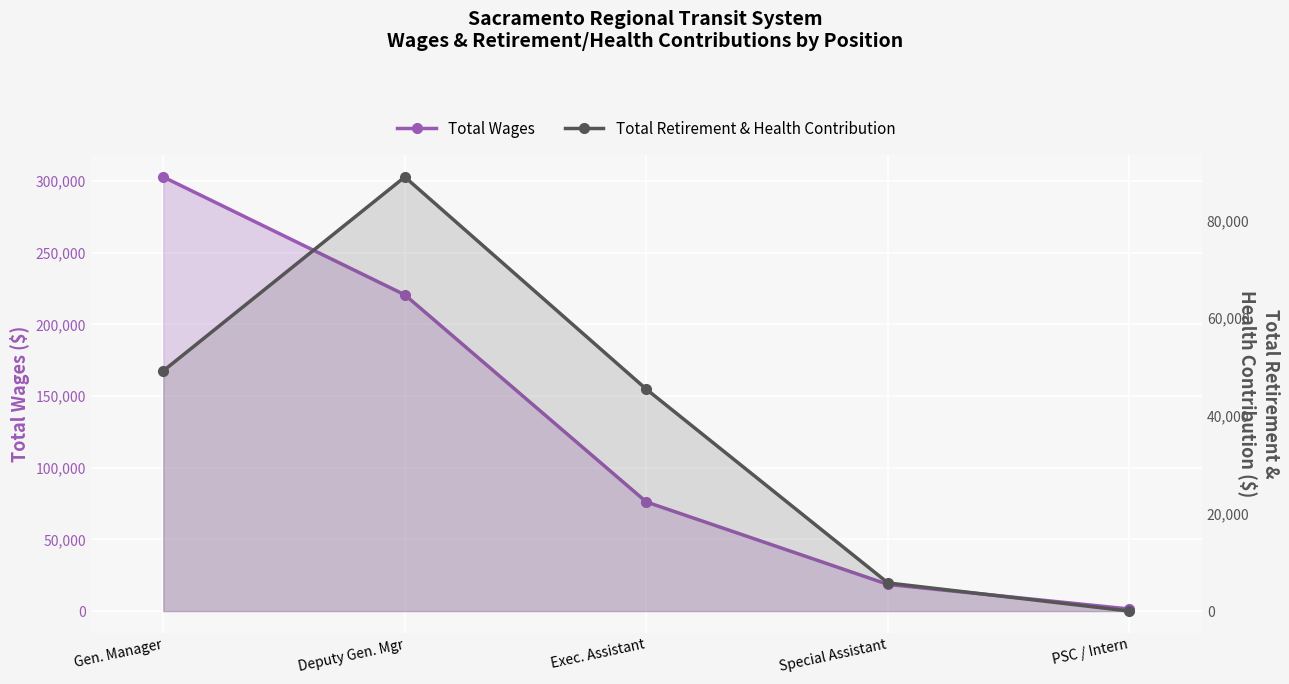

Rank the categories by Total Retirement & Health Contribution value from lowest to highest.

PSC / Intern, Special Assistant, Exec. Assistant, Gen. Manager, Deputy Gen. Mgr